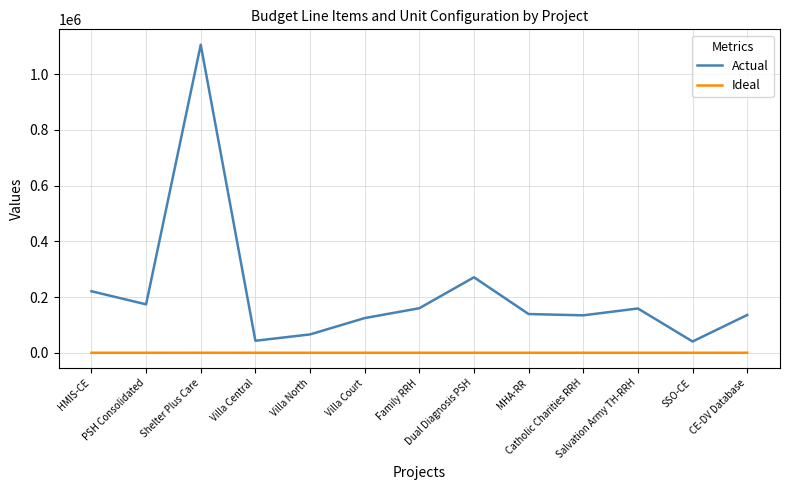

Which series has the largest range (max minus min)?

Actual